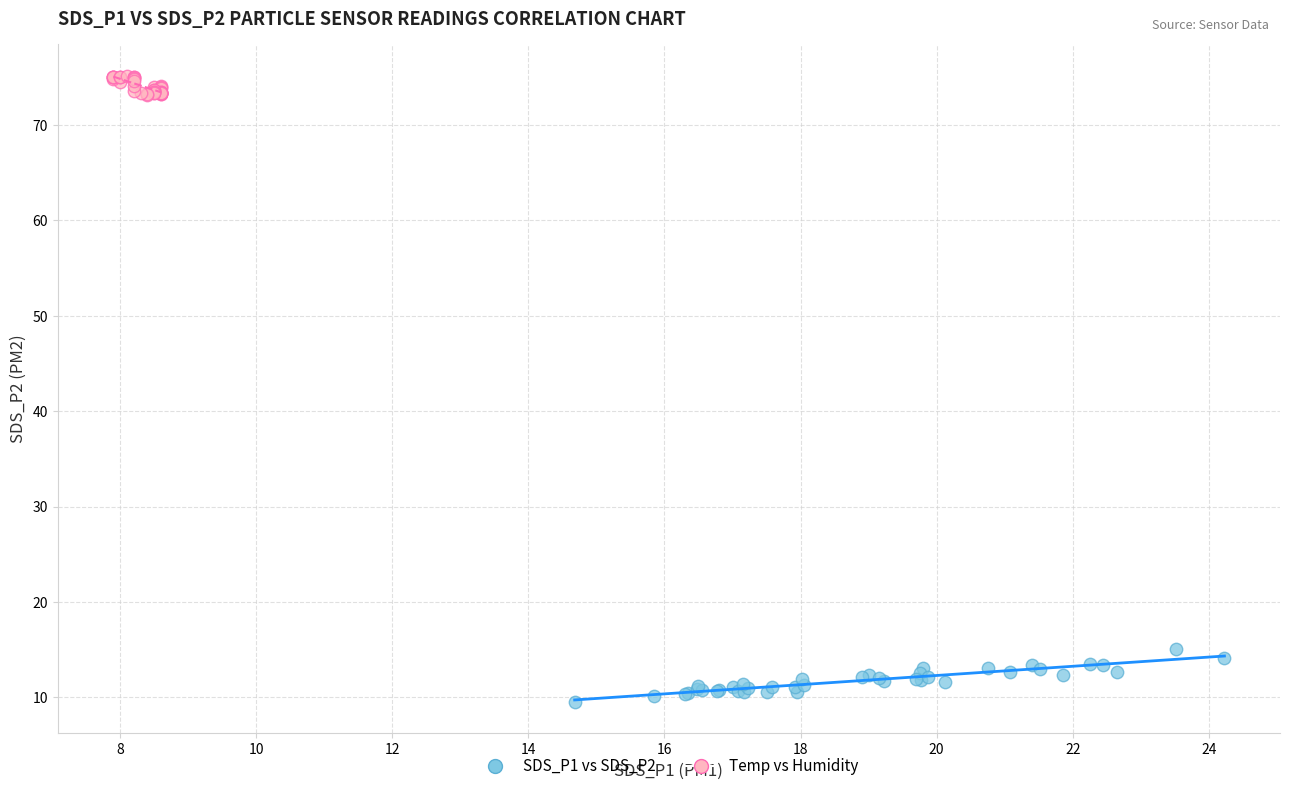

What are all the series names shown in the legend?

SDS_P1 vs SDS_P2, Temp vs Humidity